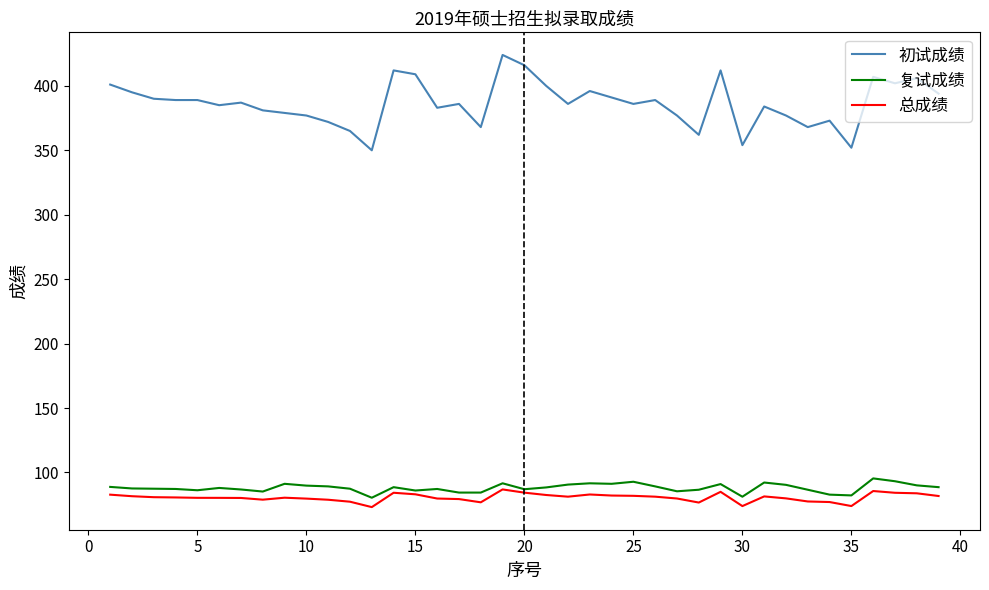

True or false: 初试成绩 and 总成绩 cross at least once.

False